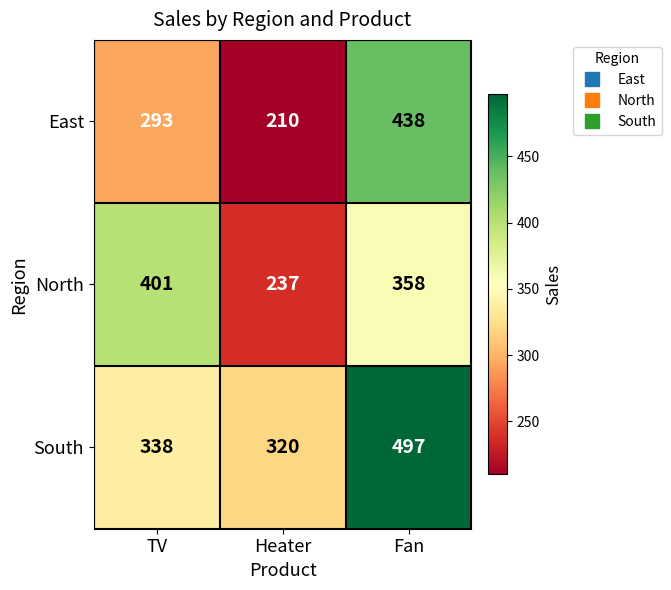

What is the sum of all North values?

996